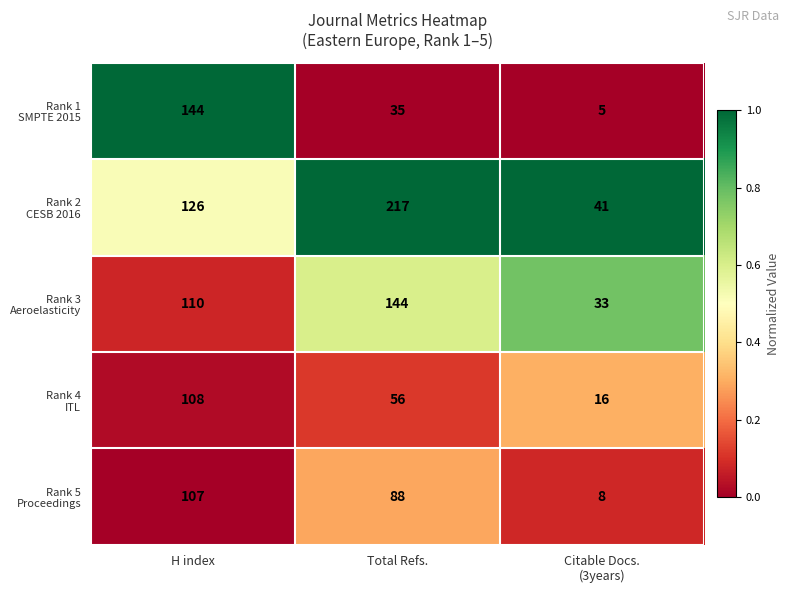

What is the total value across all series at Total Refs.?

540